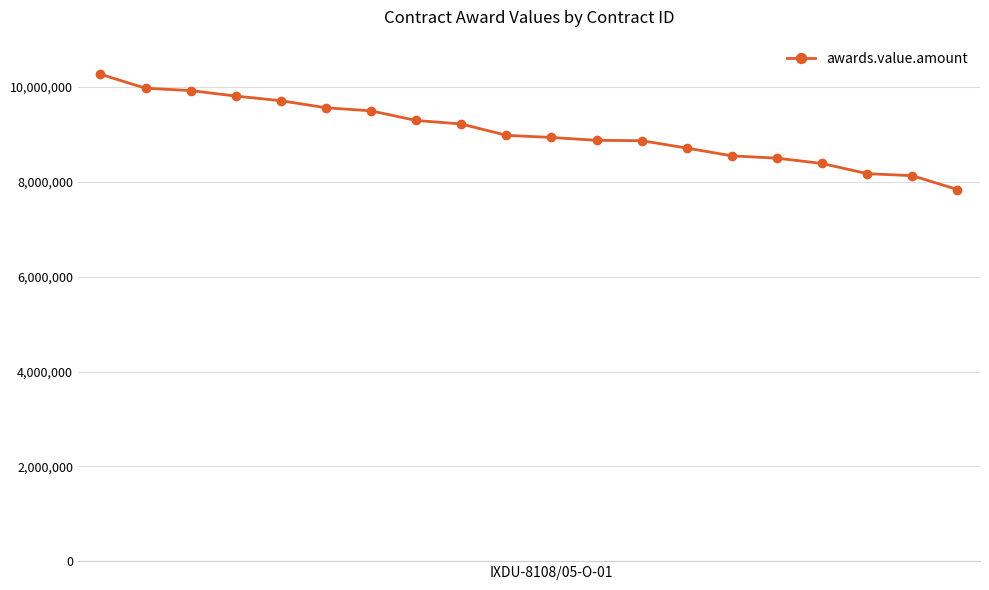

How many data points are less than 8982239?

10